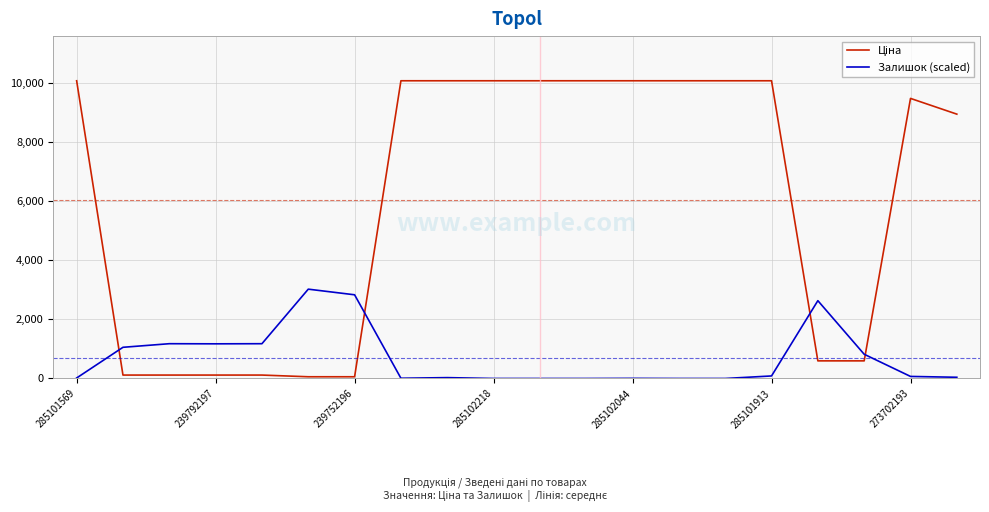

What is the greatest value displayed?

10085.8